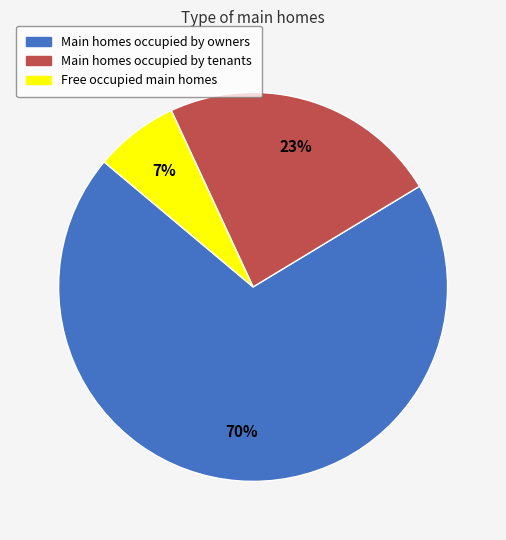

To the nearest percent, what is the average slice percentage?

33%